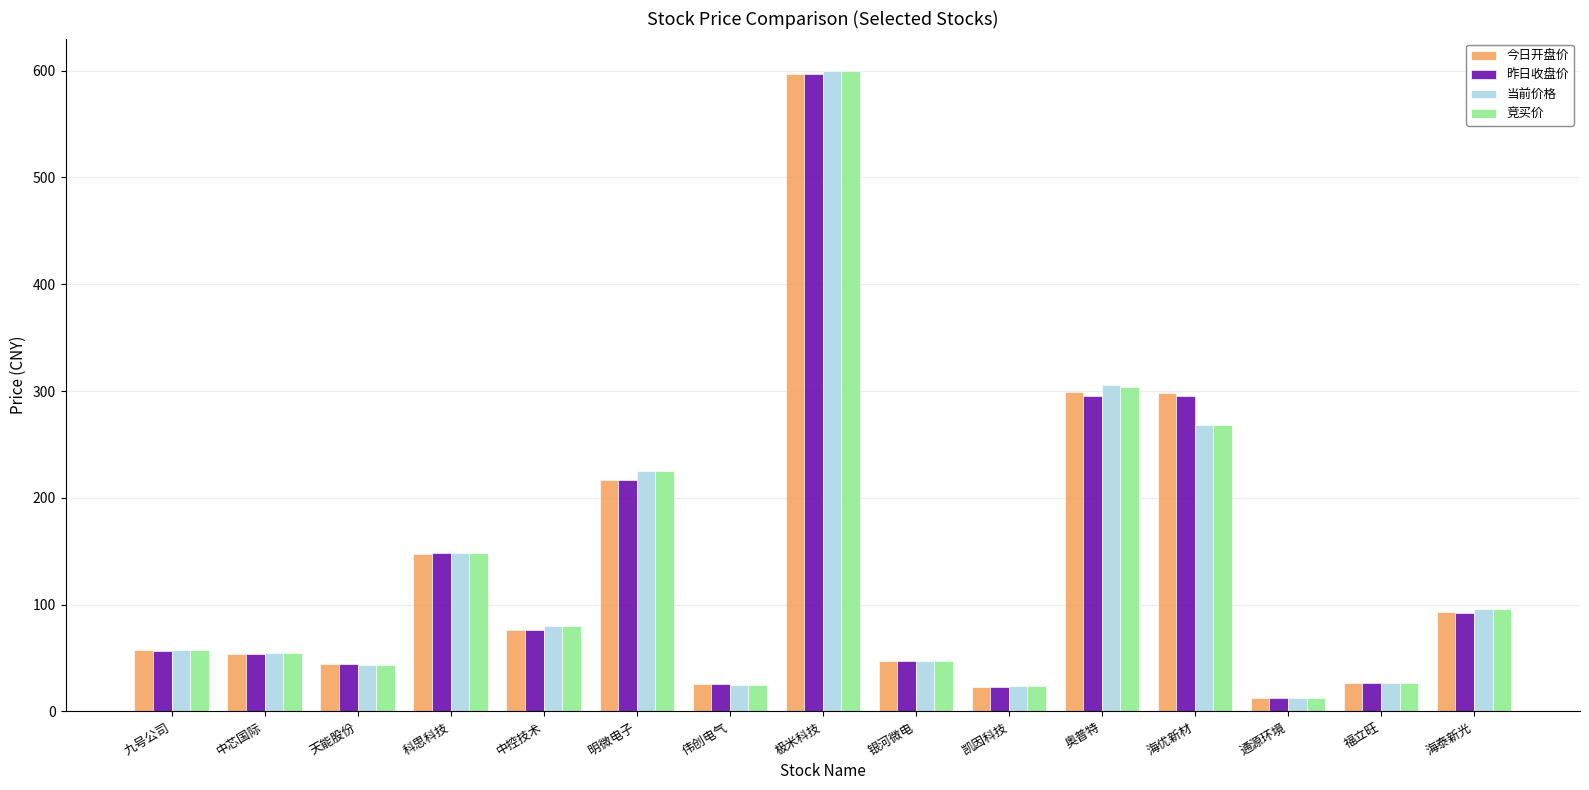

True or false: 当前价格 has a value of 55.0 at 中芯国际.

True